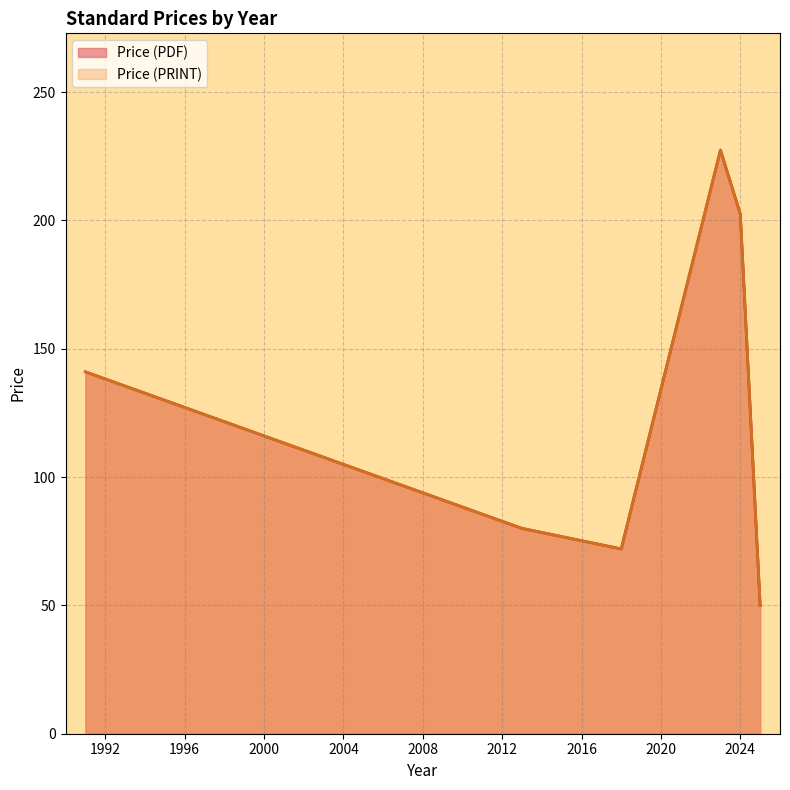

Does the chart have visible grid lines?

Yes